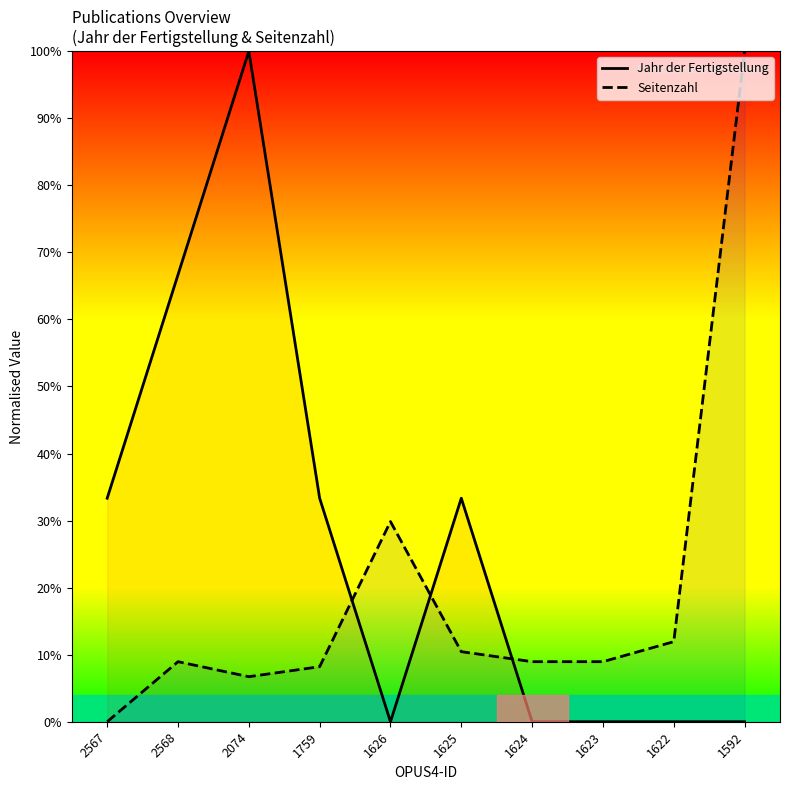

True or false: Jahr der Fertigstellung has a value of 0.0 at 1626.

True